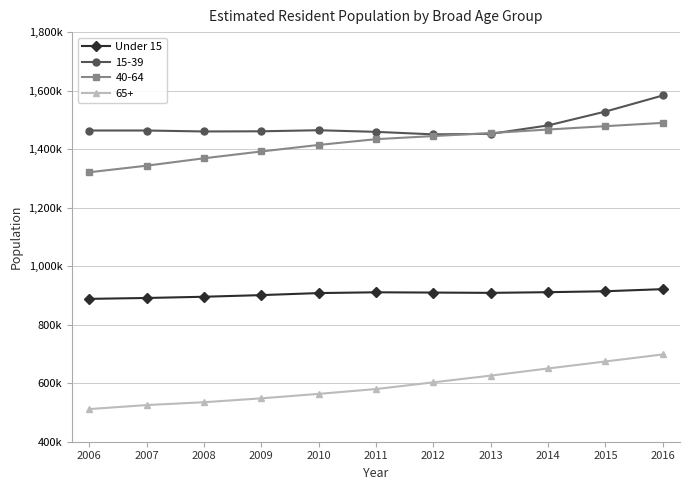

Is this an area chart (filled region under the line)?

No